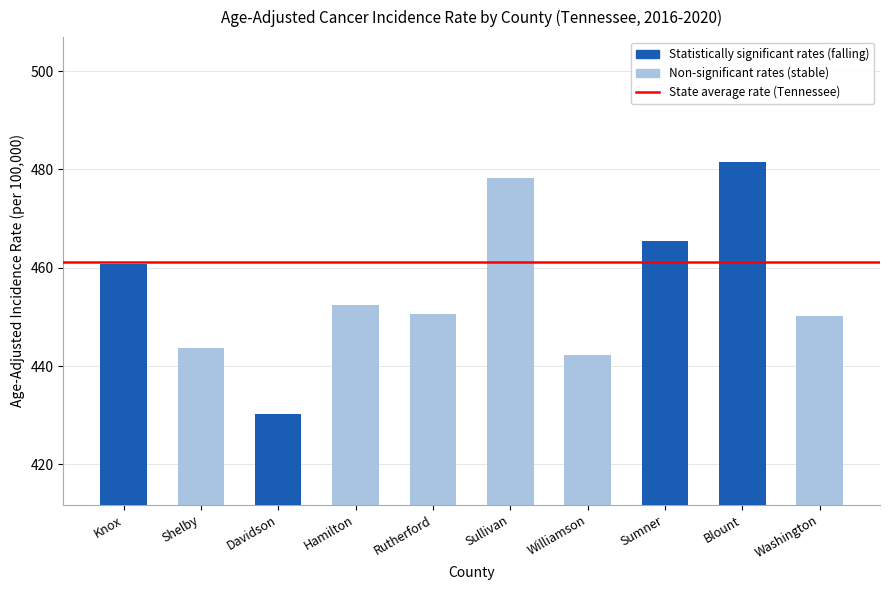

List the labels in order of Lower 95% CI value, largest first.

Blount, Sullivan, Sumner, Knox, Hamilton, Rutherford, Washington, Shelby, Williamson, Davidson